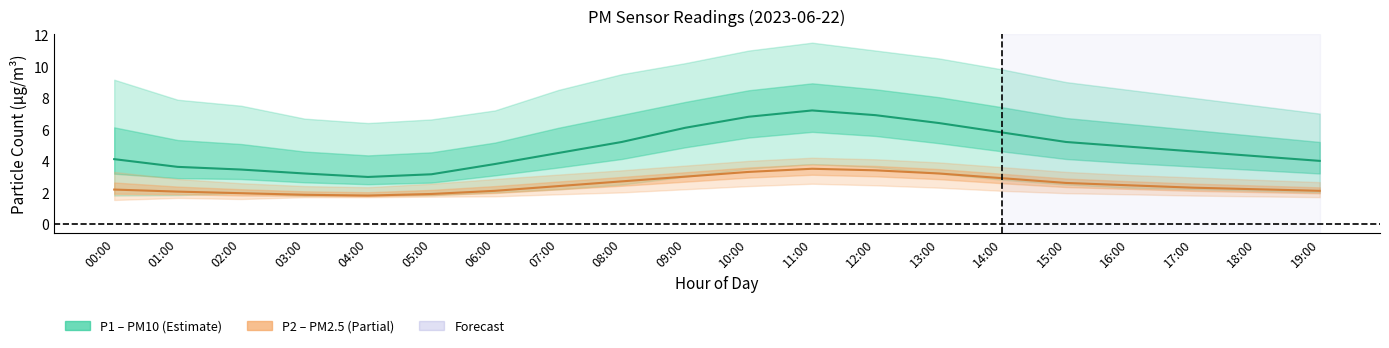

Which series has the largest range (max minus min)?

P1_upper